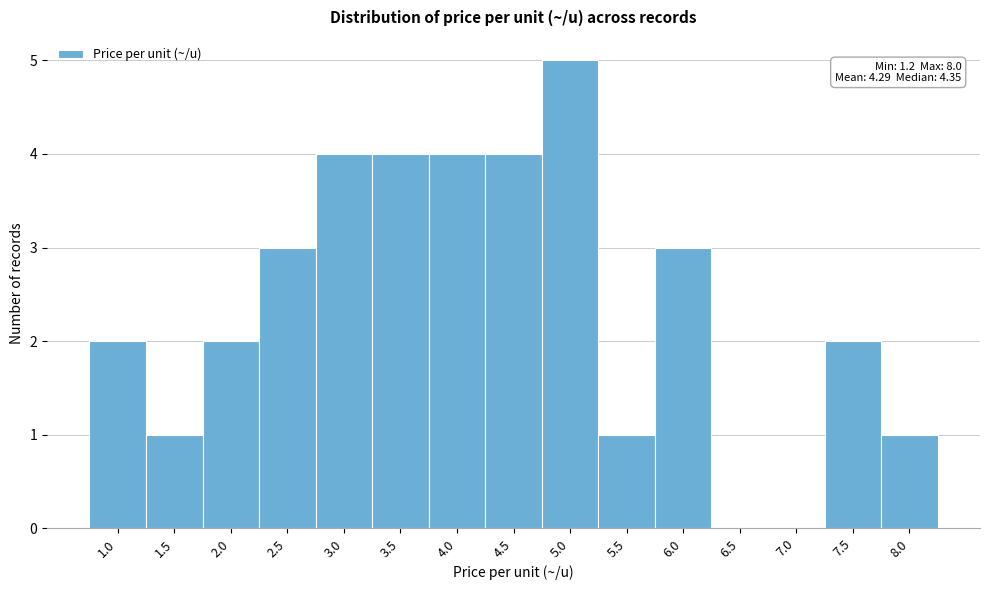

Reading right to left, list all the values displayed in this chart.

8.0=1	7.5=2	7.0=0	6.5=0	6.0=3	5.5=1	5.0=5	4.5=4	4.0=4	3.5=4	3.0=4	2.5=3	2.0=2	1.5=1	1.0=2